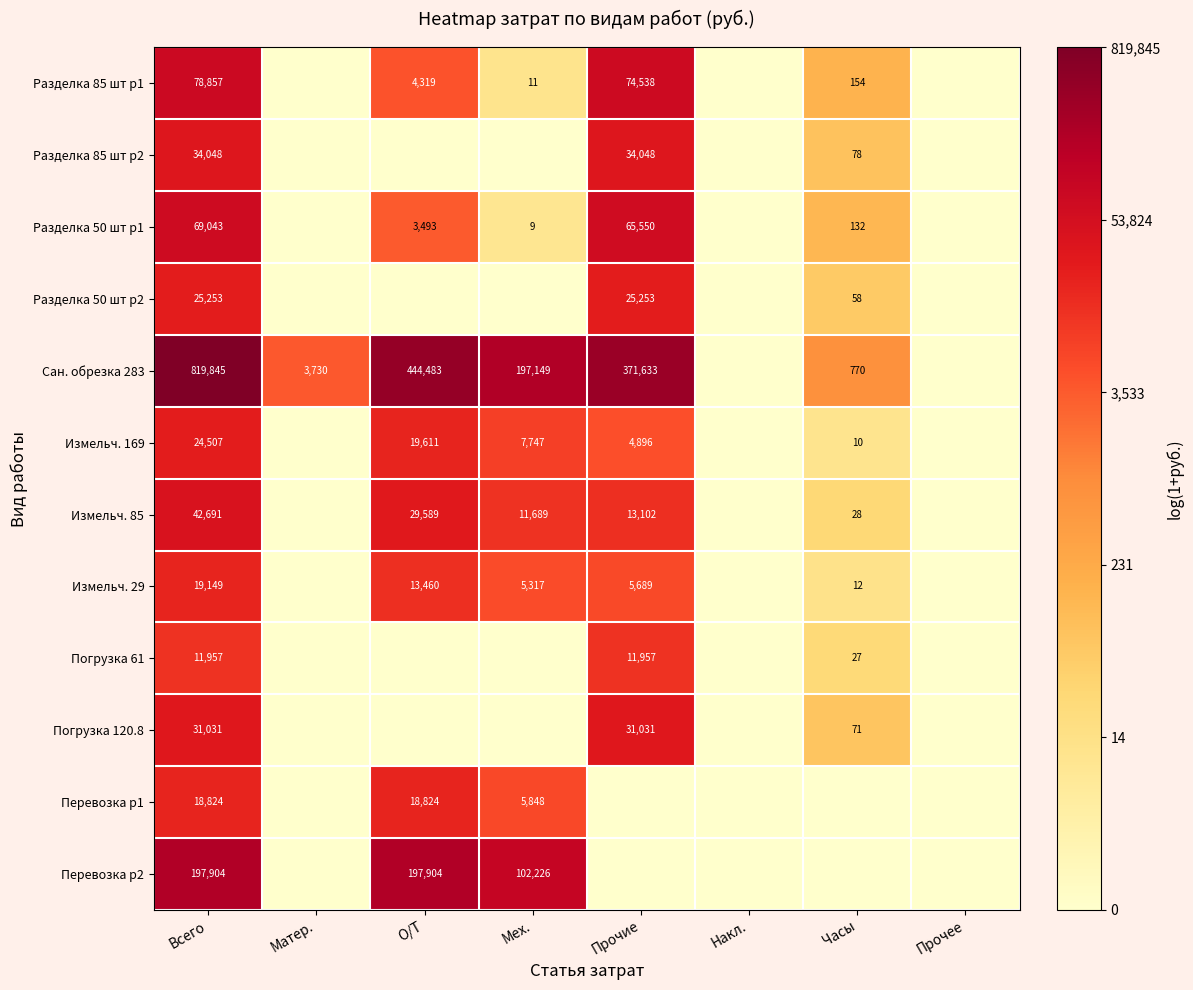

At which category is the sum across all series the highest?

Всего